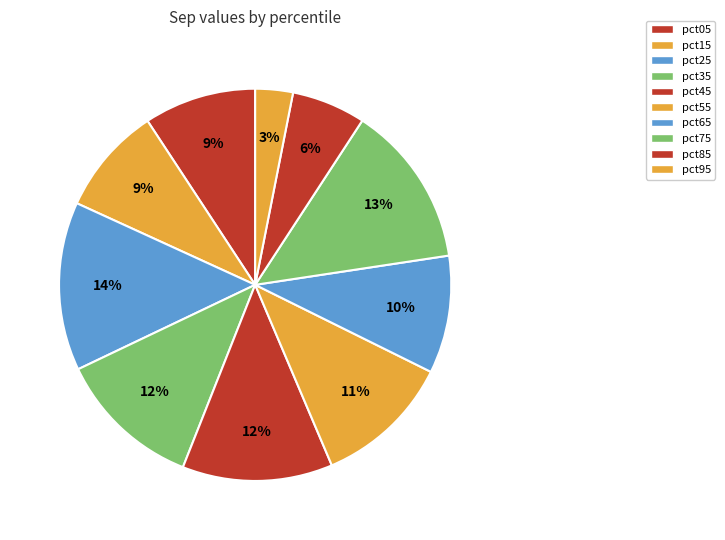

Combined, do pct45 and pct35 account for over 50%?

No